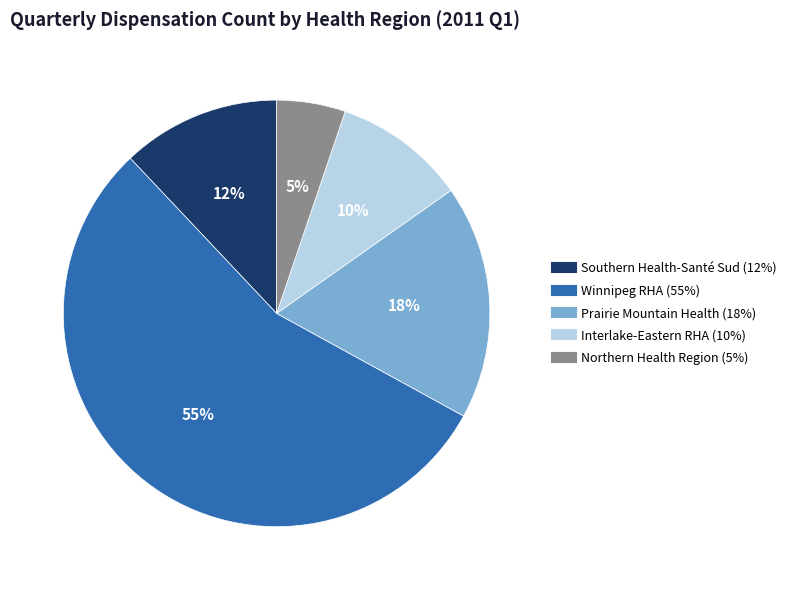

Is the sum of Winnipeg RHA and Southern Health-Santé Sud greater than half?

Yes